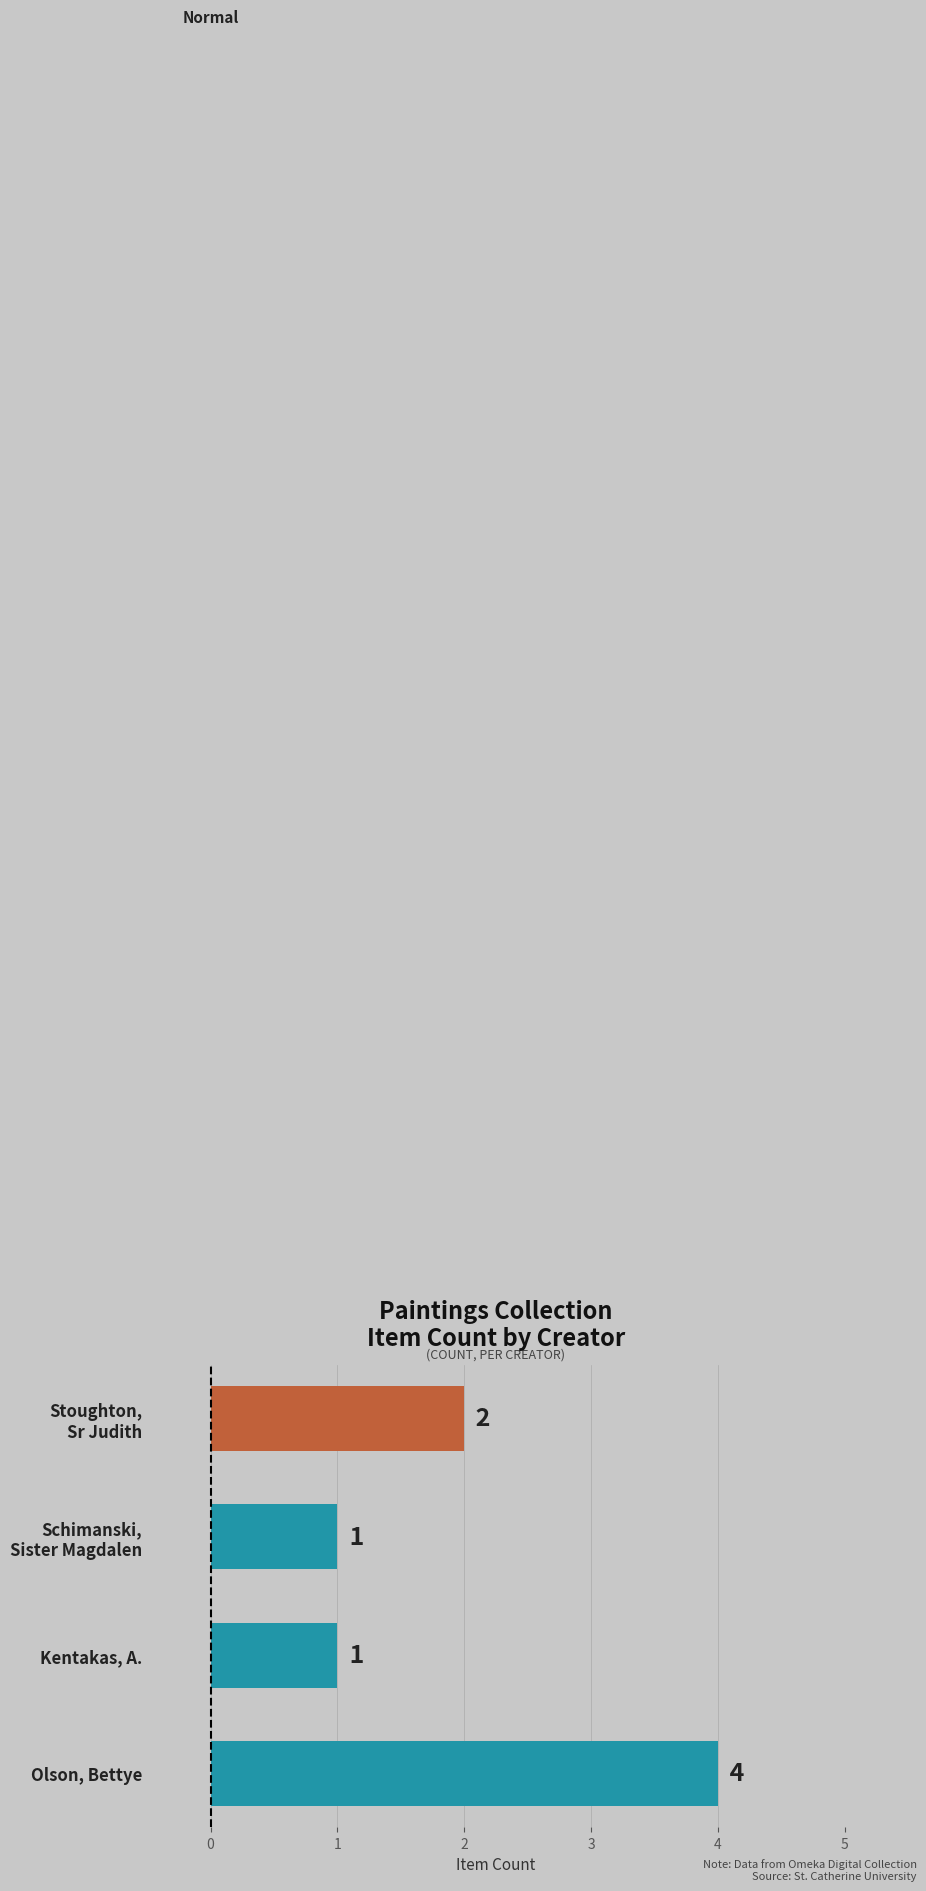

Reading top to bottom, transcribe all the data shown in this chart.

2	1	1	4